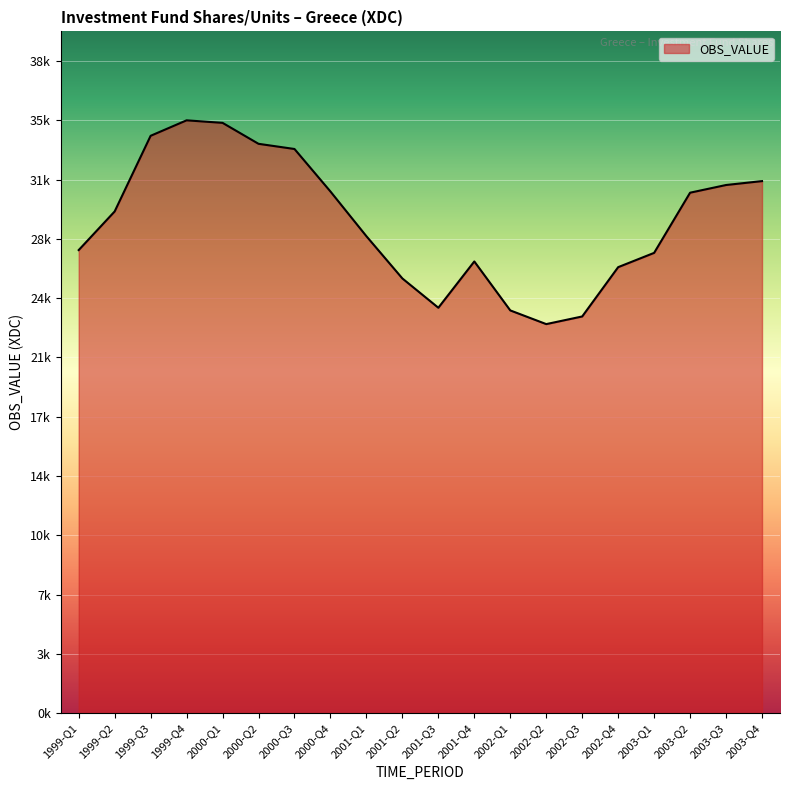

Does the chart display data point markers on the line(s)?

No